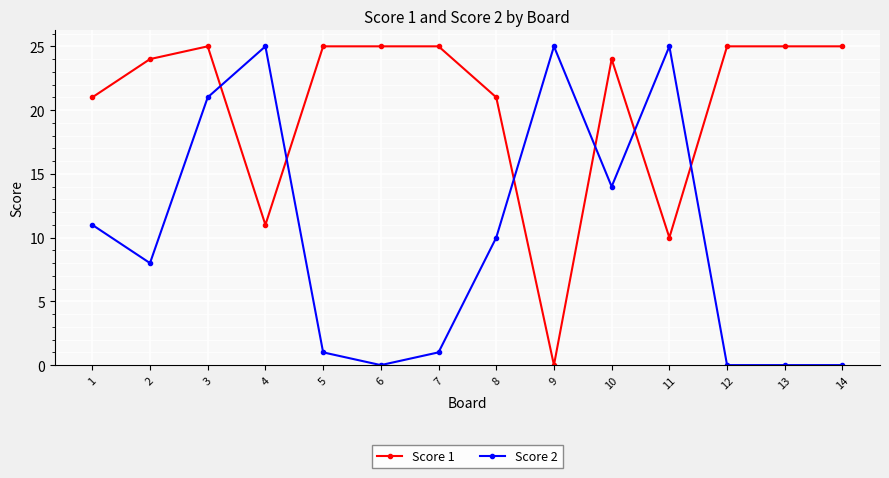

What is the spread (max minus min) of values at 2?

16